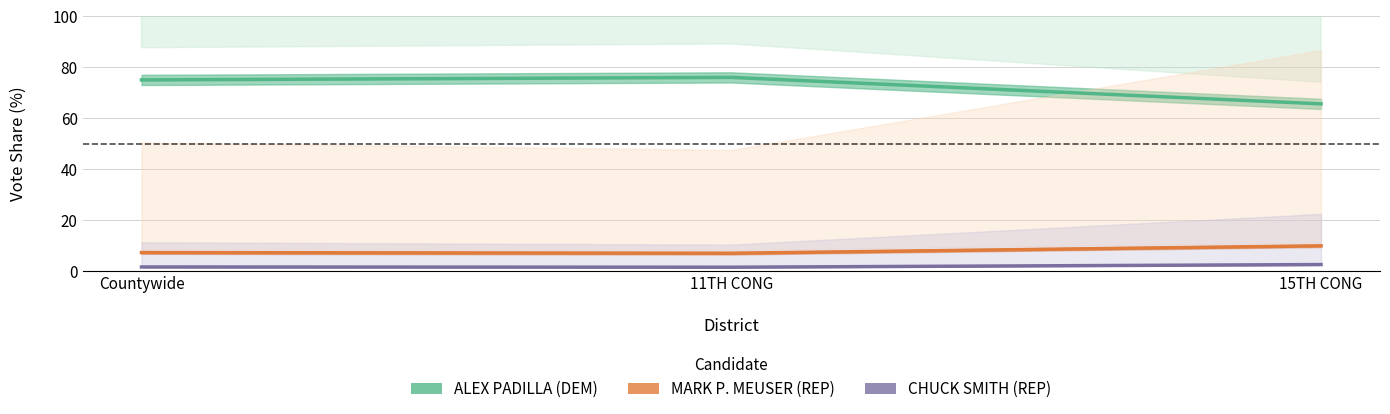

What is the label of the 1st point from the left?

Countywide